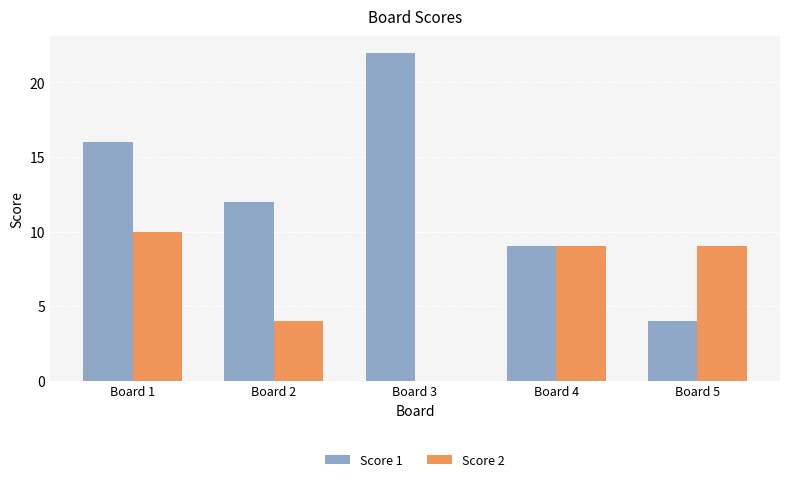

What is the difference between the Score 2 values at Board 5 and Board 2?

5